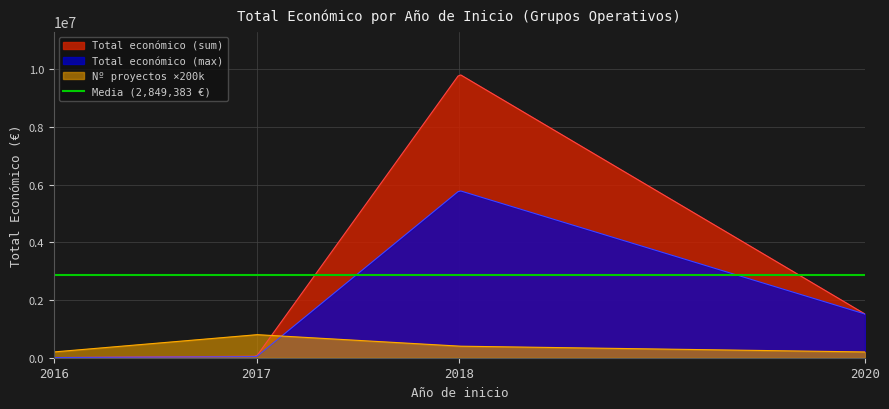

What is the highest value of the Total económico (max) series?

5777911.7